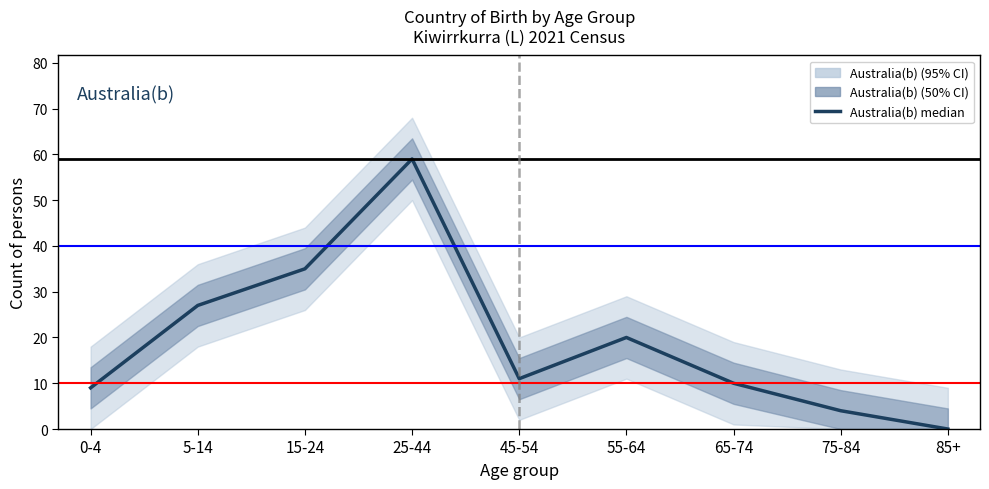

At which label is the value closest to 29?

5-14